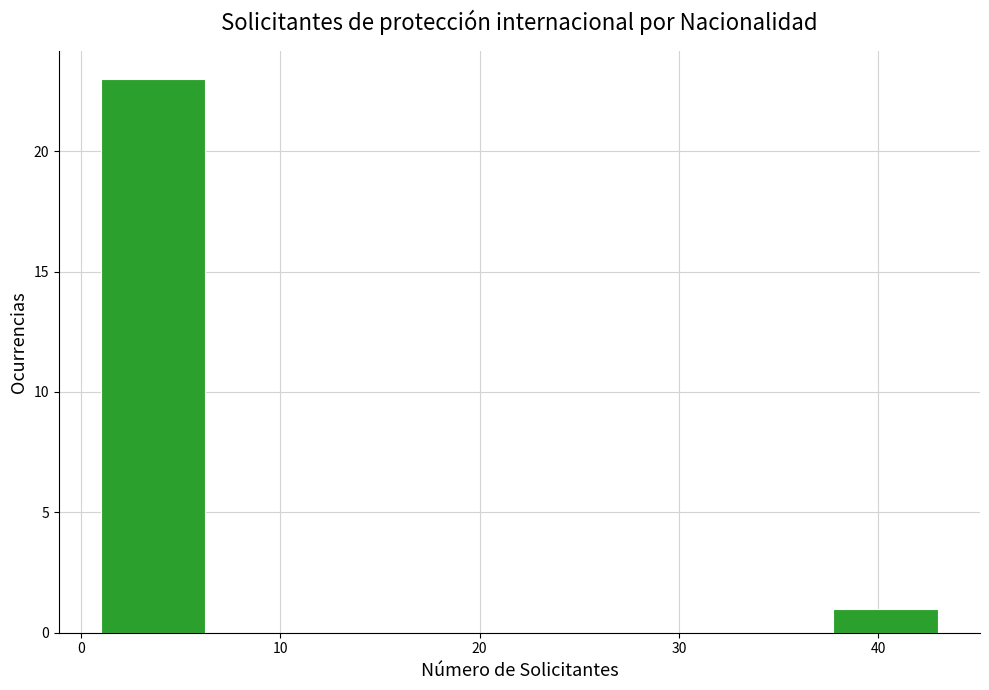

Reading left to right, transcribe this chart: for each bar, give the range it covers on the x-axis and its height. Neither the bar edges nor the heights are printed on the chart, so give them approximately, as read against the axes.

1 to 6: 23
6 to 12: 0
12 to 17: 0
17 to 22: 0
22 to 27: 0
27 to 33: 0
33 to 38: 0
38 to 43: 1